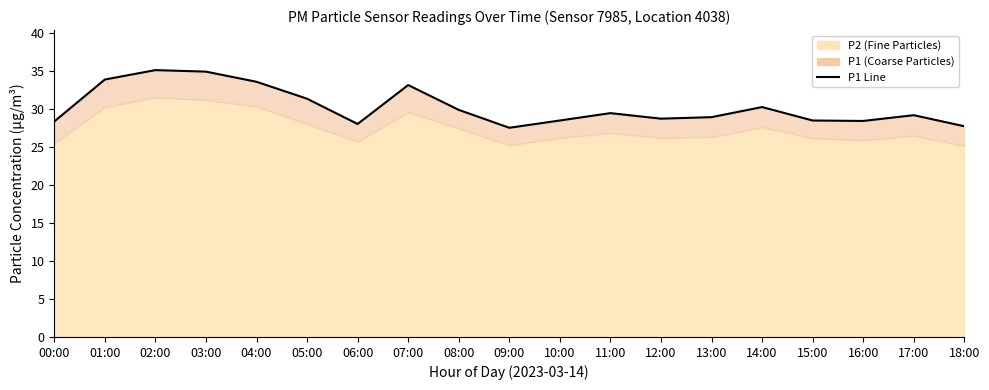

True or false: the data shows 29.2 at 17:00.

True